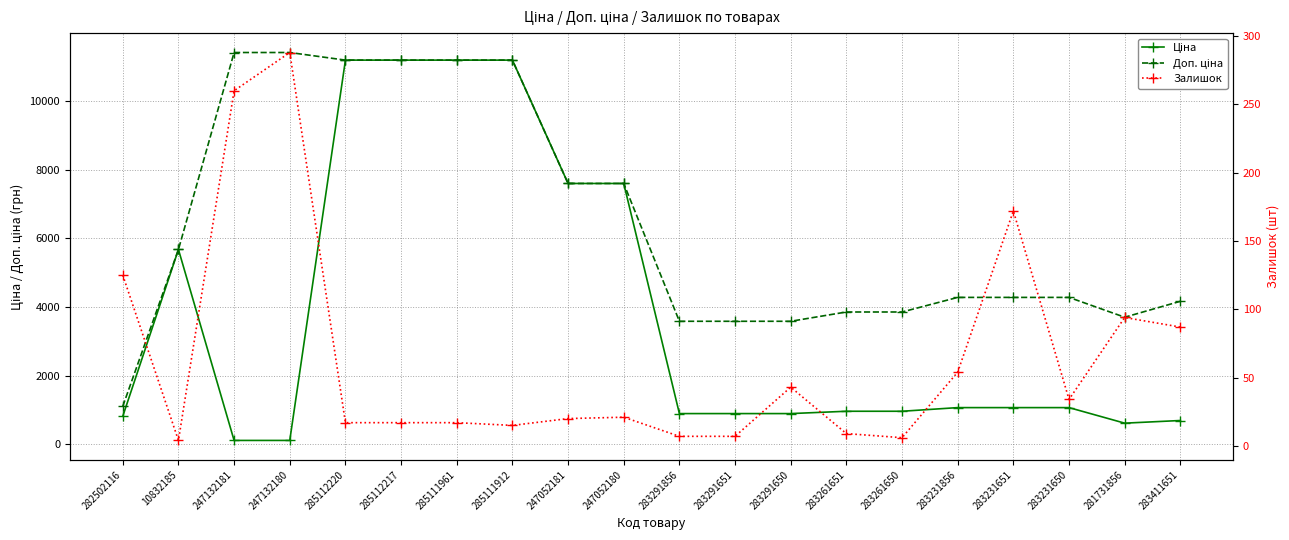

List the labels in order of Залишок value, smallest first.

10832185, 283261650, 283291856, 283291651, 283261651, 285111912, 285112220, 285112217, 285111961, 247052181, 247052180, 283231650, 283291650, 283231856, 283411651, 281731856, 282502116, 283231651, 247132181, 247132180